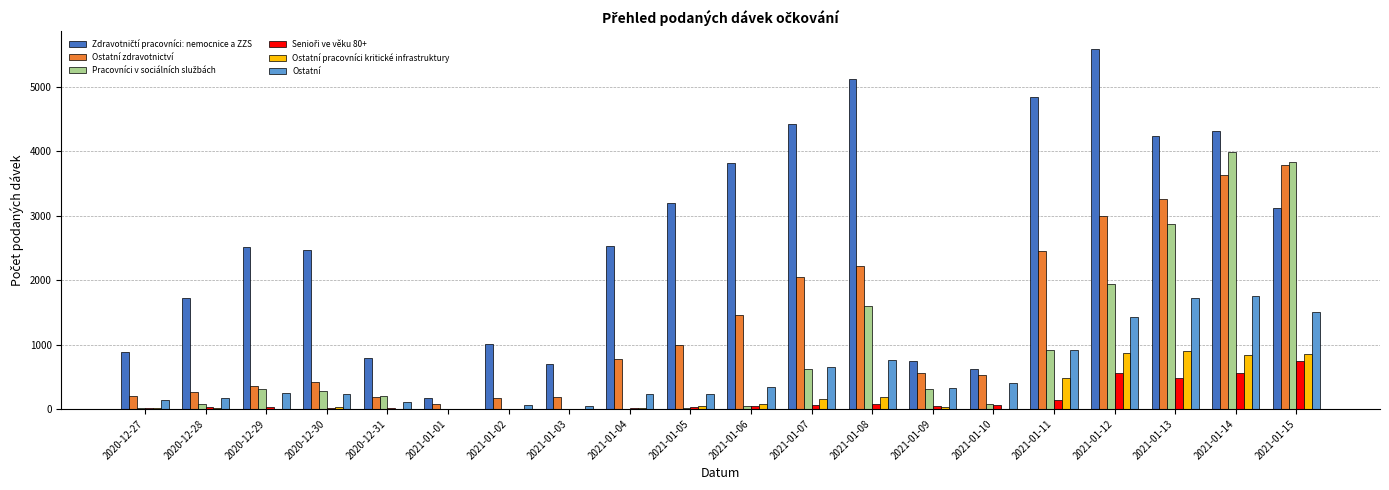

What is the greatest value displayed?

5580